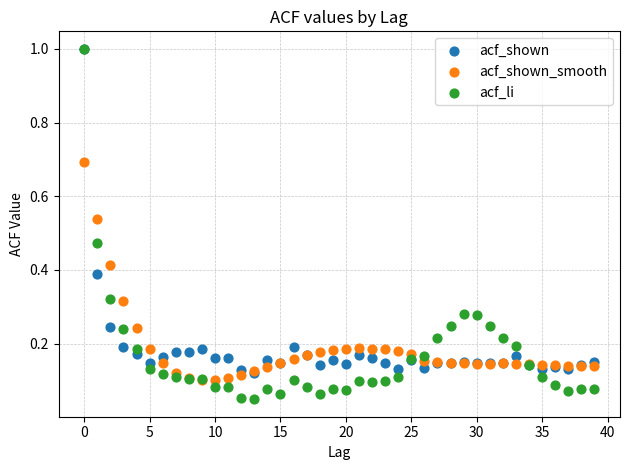

What are all the series names shown in the legend?

acf_shown, acf_shown_smooth, acf_li